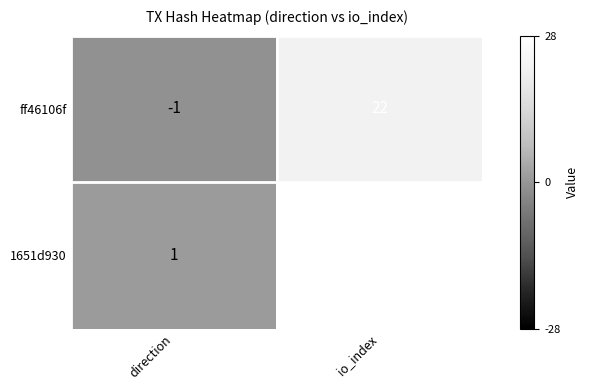

Rank the series by their average value, from highest to lowest.

1651d930, ff46106f